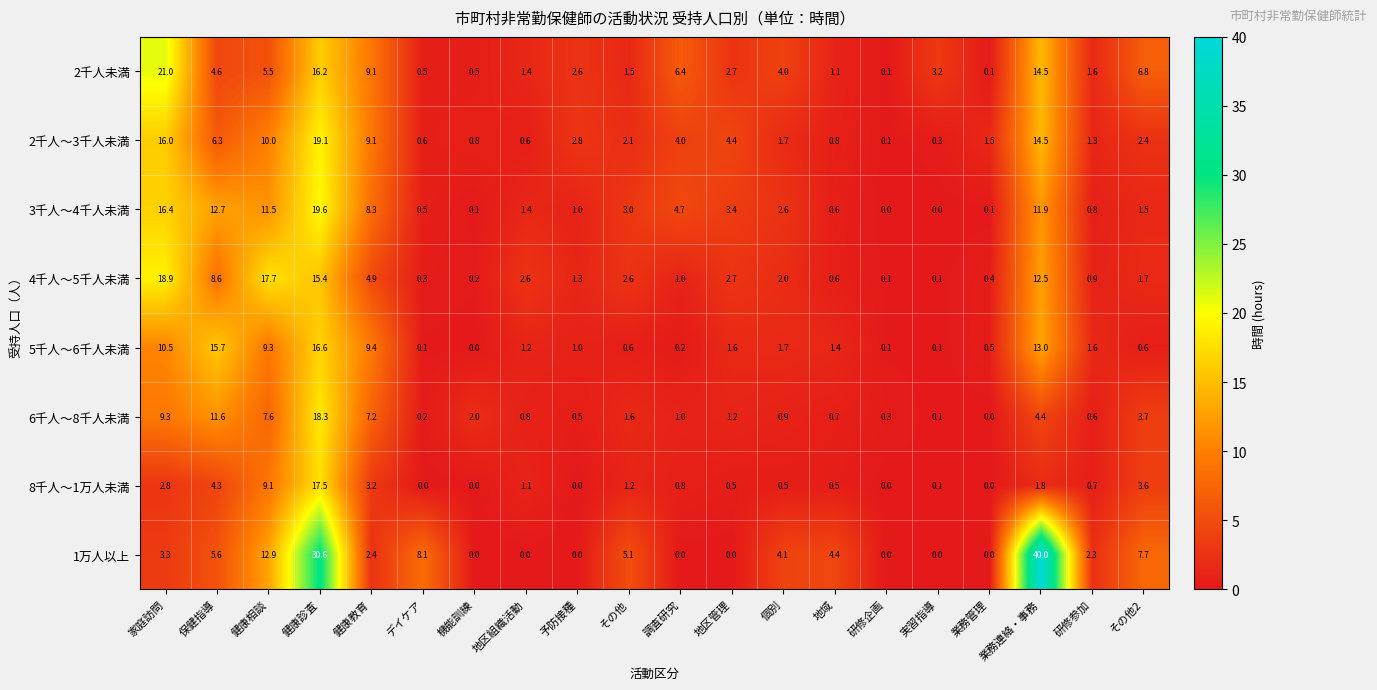

The 6千人～8千人未満 series shows 1.8 at 健康相談. True or false?

False